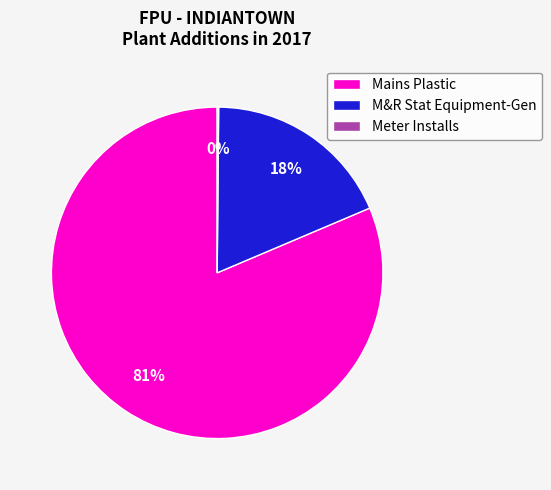

Which slice is the largest?

Mains Plastic